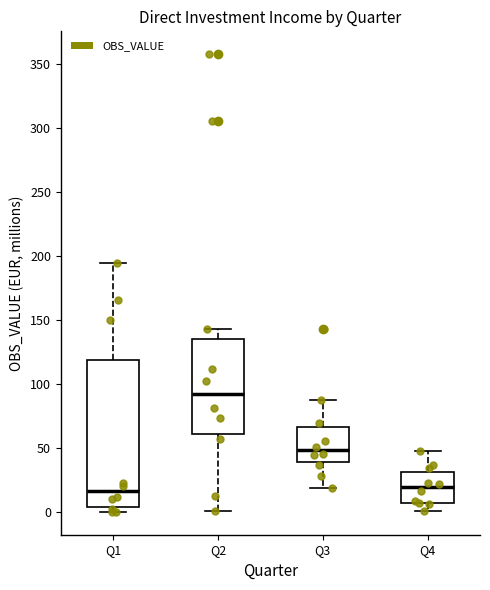

Comparing the boxes themselves (not the whiskers), which one is the tallest?

Q1